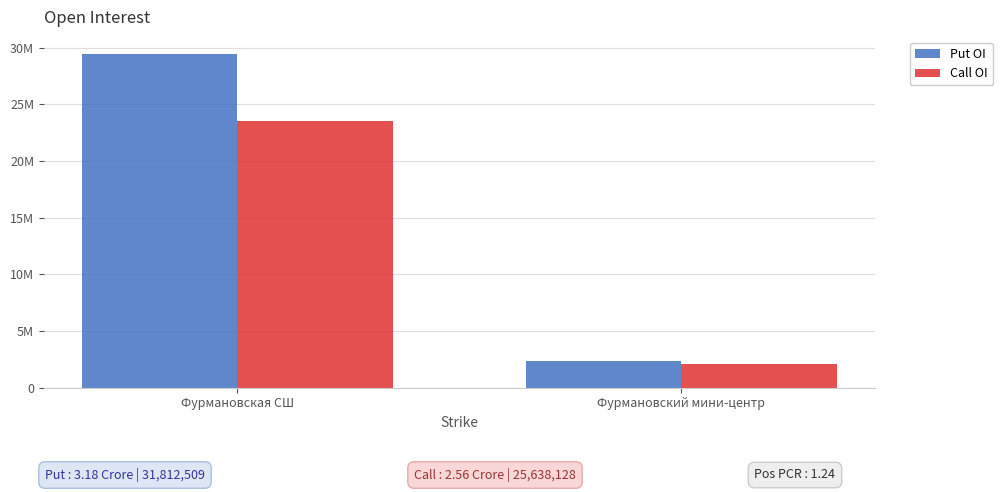

How many Call OI values are between 2127500 and 23510628?

2